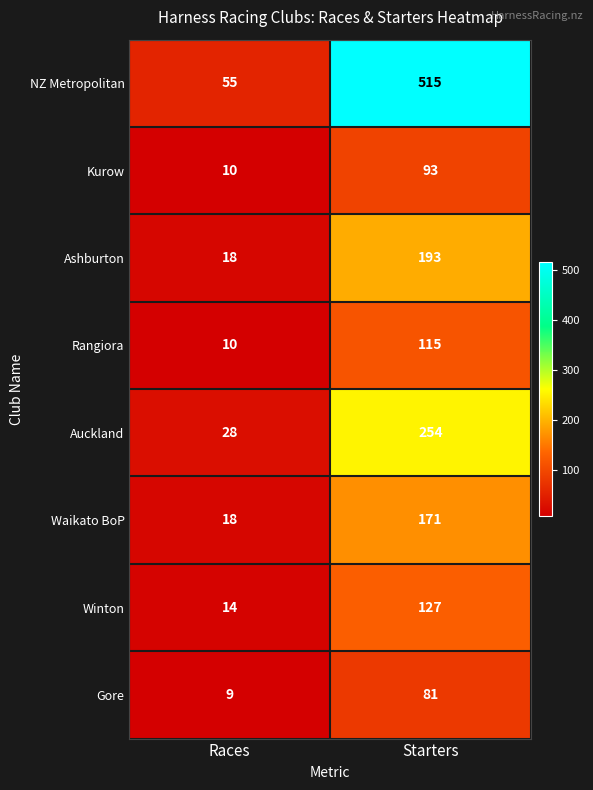

Where is Gore nearest to the value 45?

Races